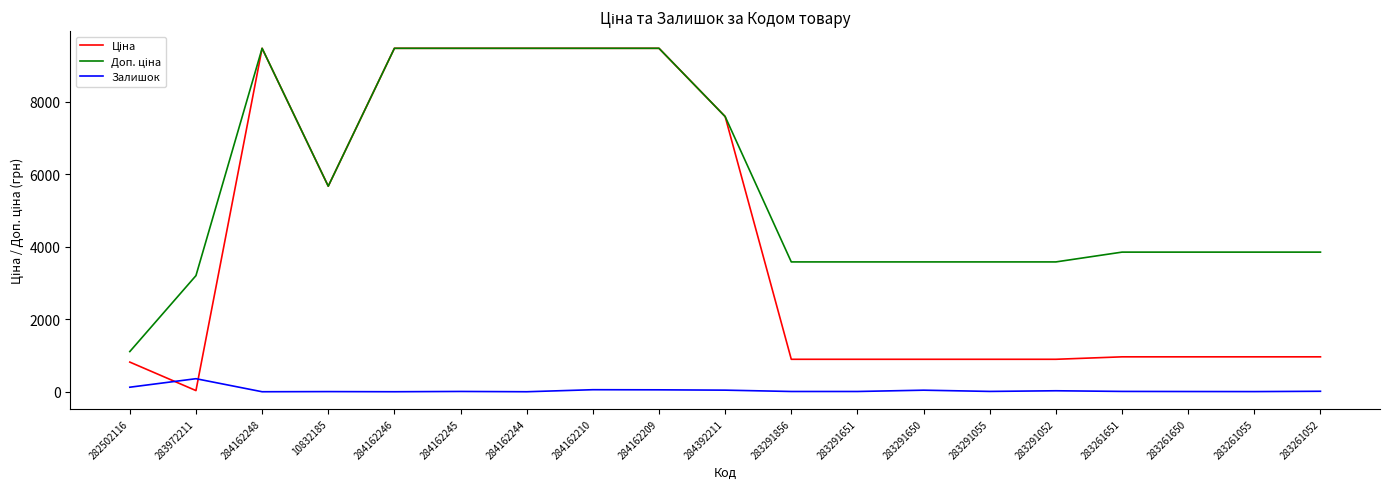

What is the greatest value displayed?

9480.1